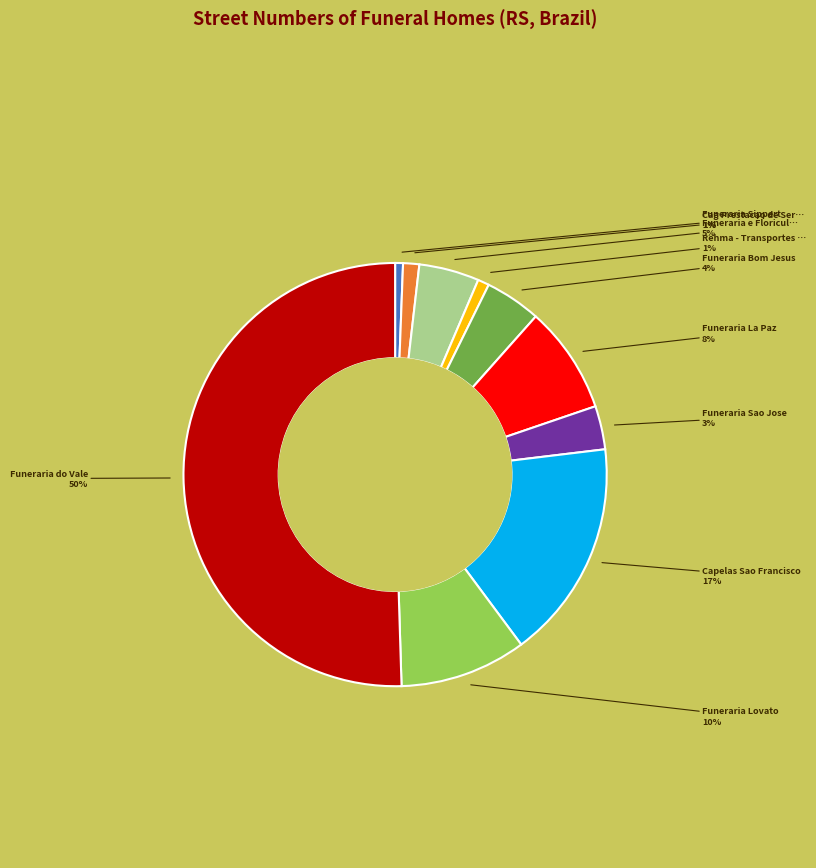

To the nearest percent, what is the average slice percentage?

10%